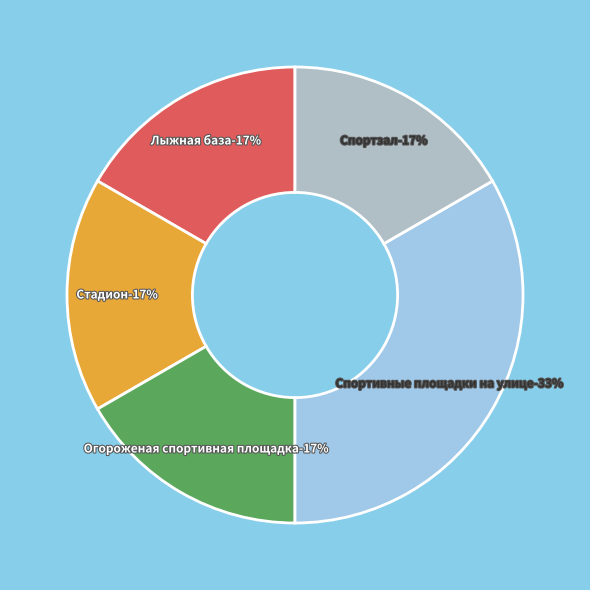

Which category has the biggest portion of the pie?

Спортивные площадки на улице